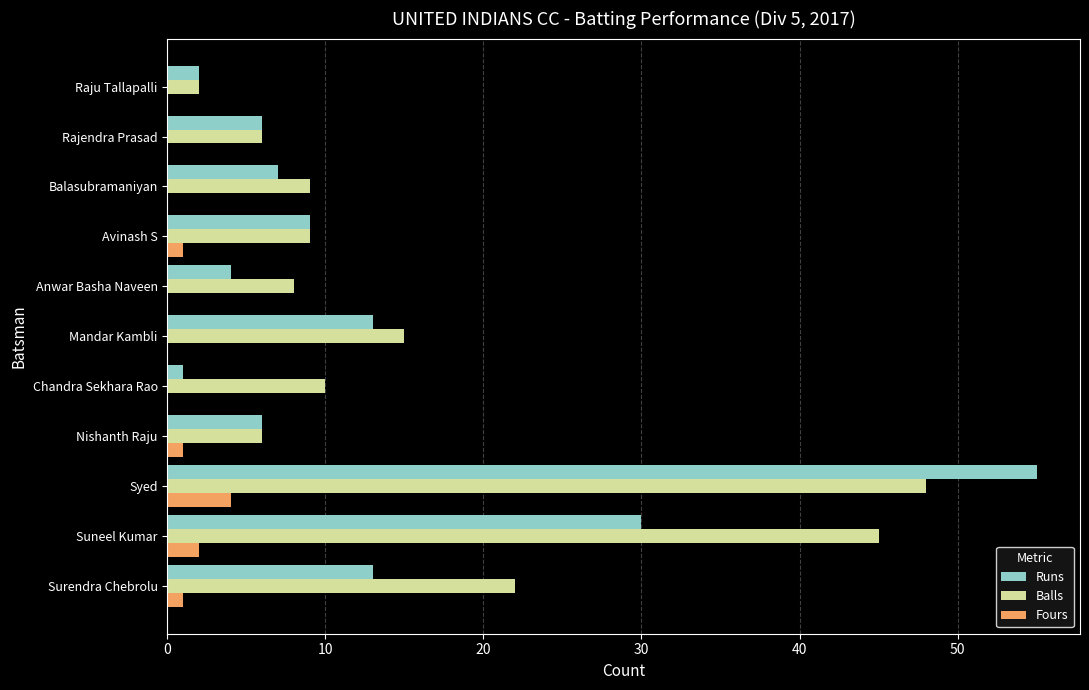

True or false: Fours has a value of 6 at Syed.

False